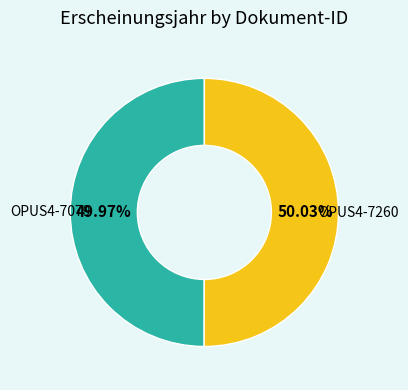

Is it true that OPUS4-7260 is 50% of the pie?

True